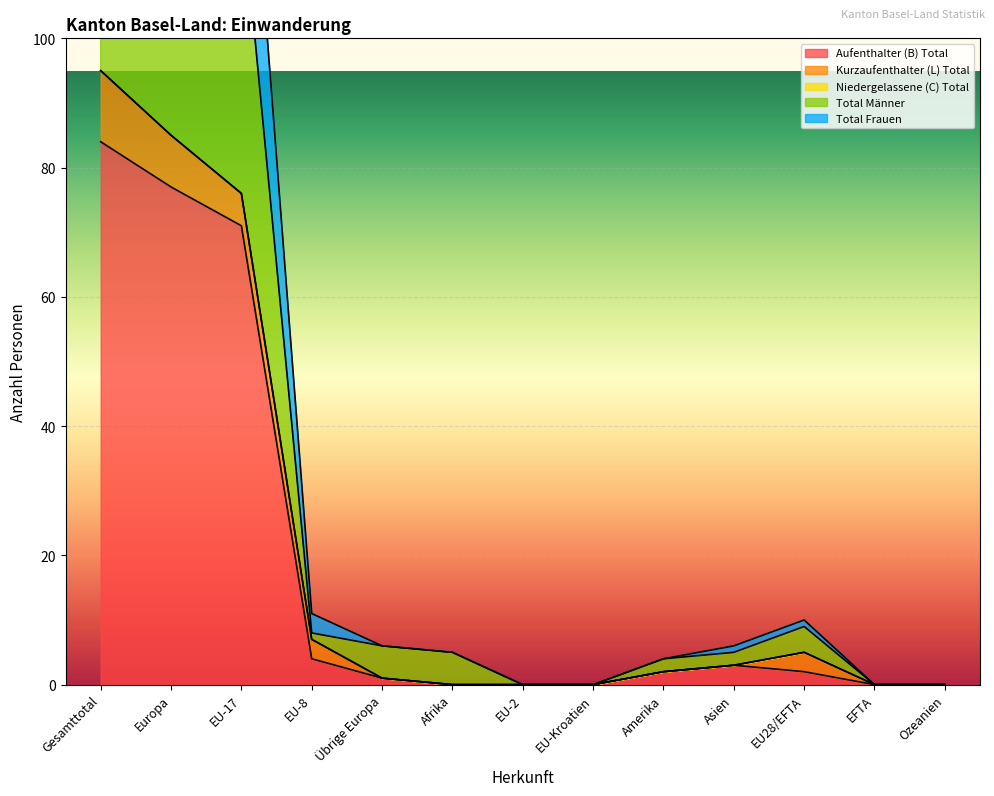

What is the difference between the Aufenthalter (B) Total values at EU-2 and Amerika?

2